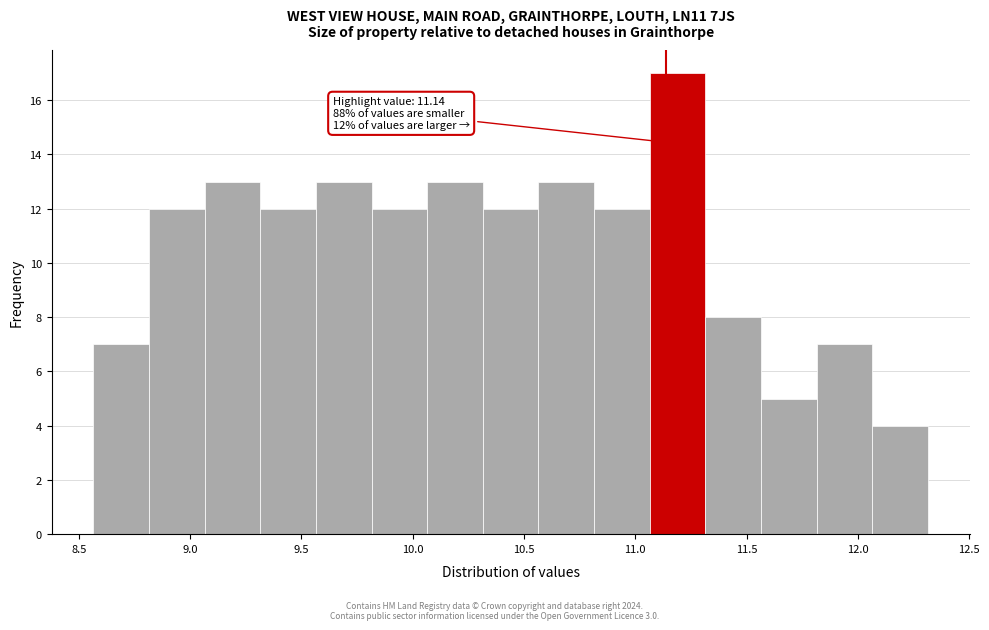

Which range on the x-axis has the tallest bar?

11.065 to 11.315